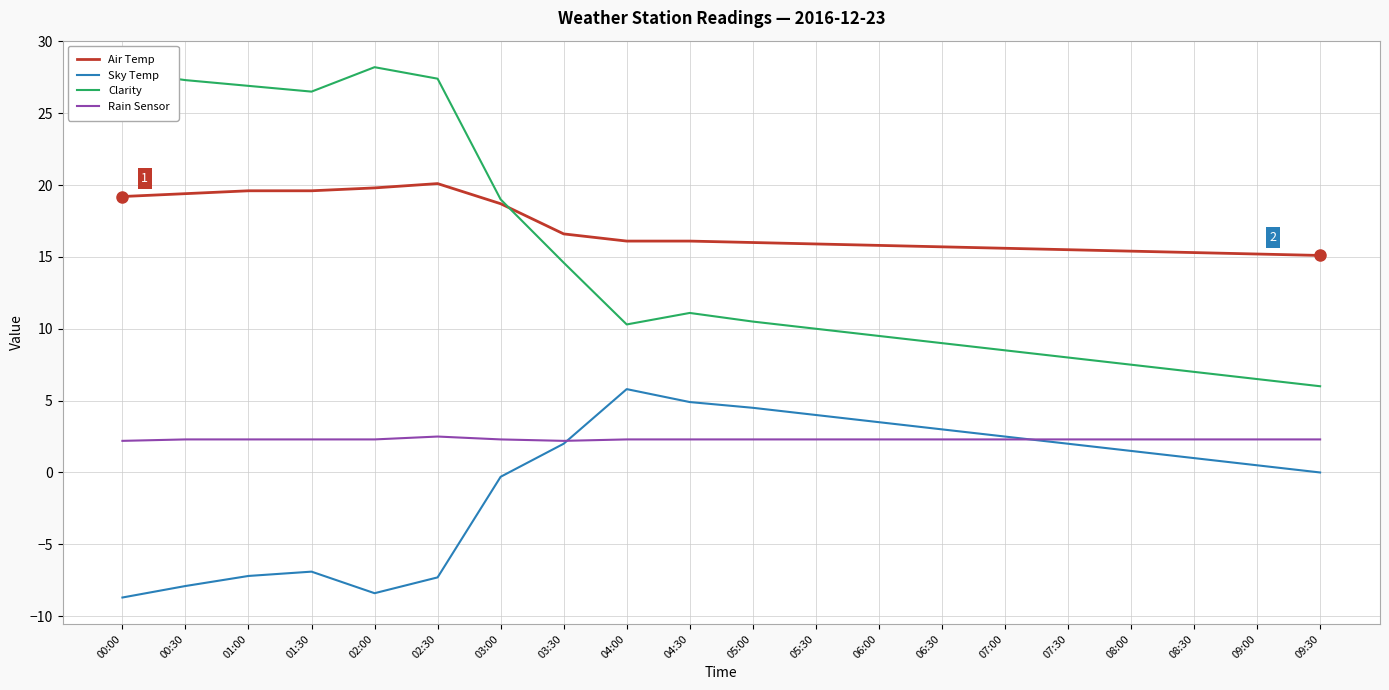

Does the chart have visible grid lines?

Yes